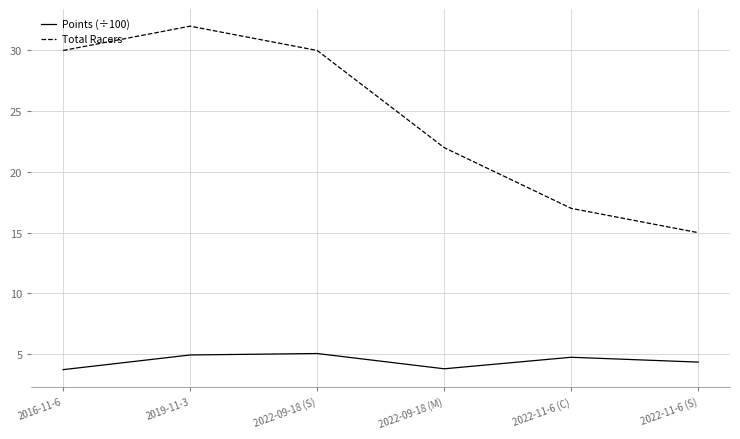

How many series are shown in this chart?

2